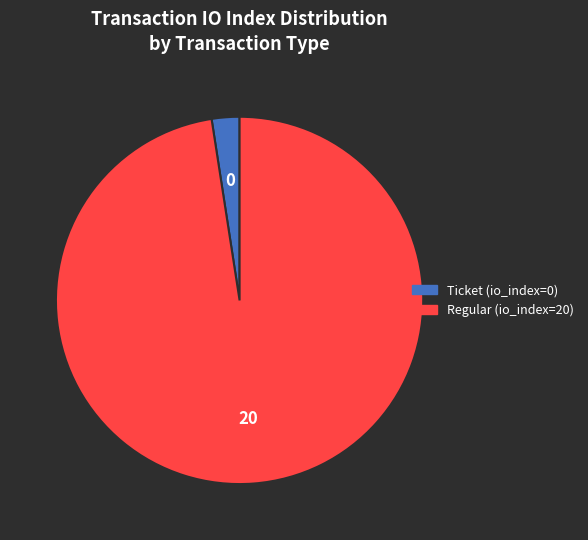

Does Ticket (io_index=0) represent more than half of the total?

No